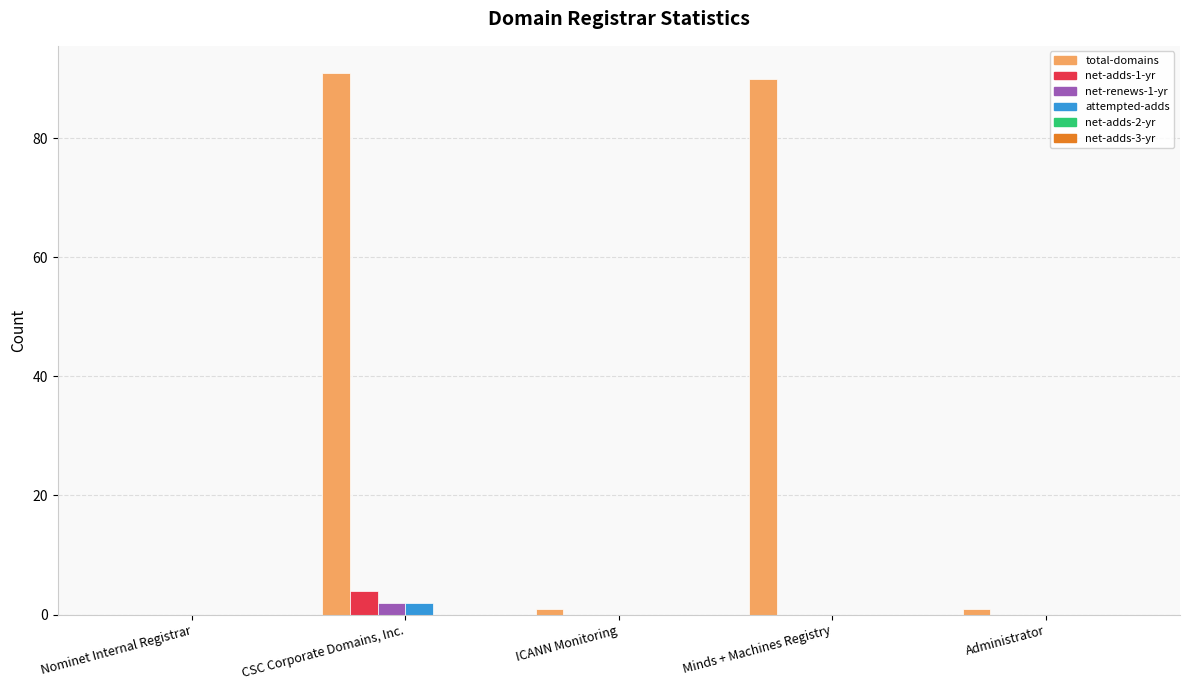

True or false: net-adds-1-yr has a value of 0 at Minds + Machines Registry.

True